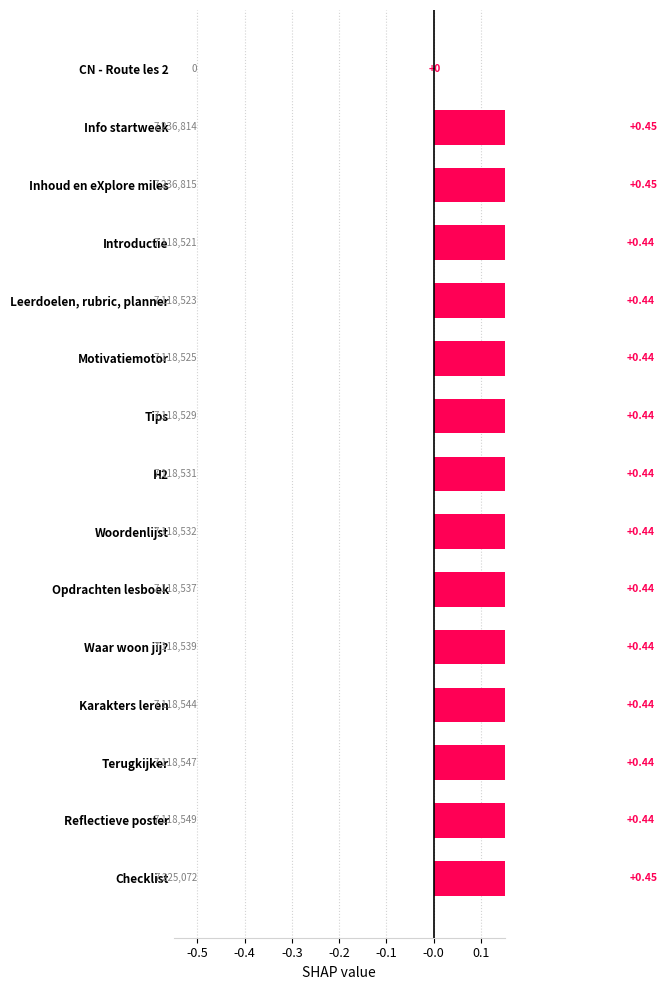

Reading left to right, what are all the values shown in this chart?

0.0	0.4	0.5	0.4	0.4	0.4	0.4	0.4	0.4	0.4	0.4	0.4	0.4	0.4	0.4